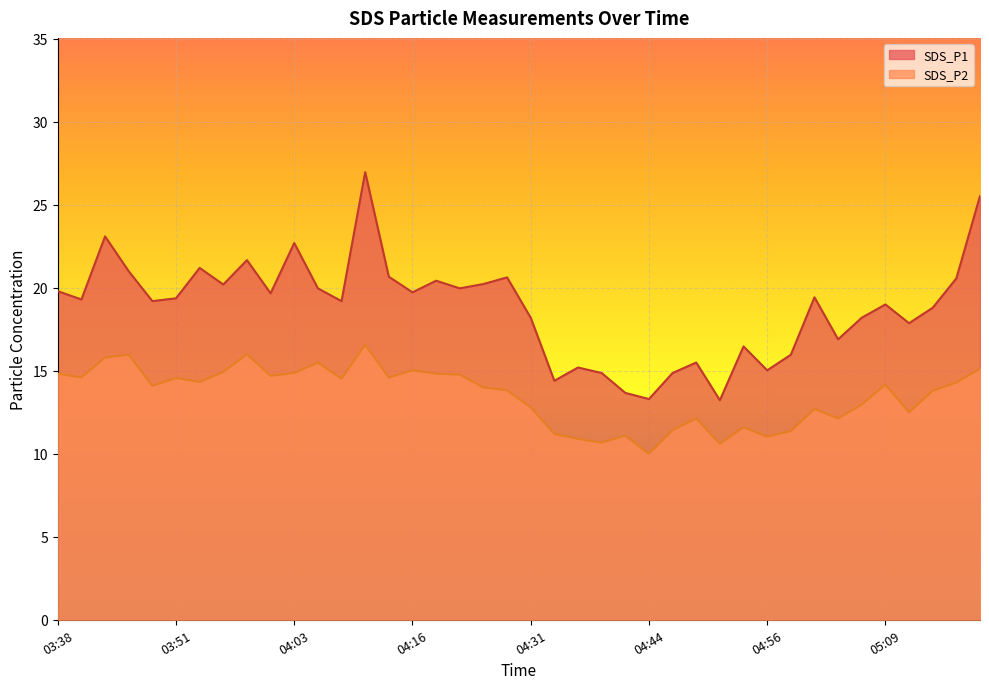

What is the difference between the SDS_P1 values at 04:08 and 03:40?

0.1